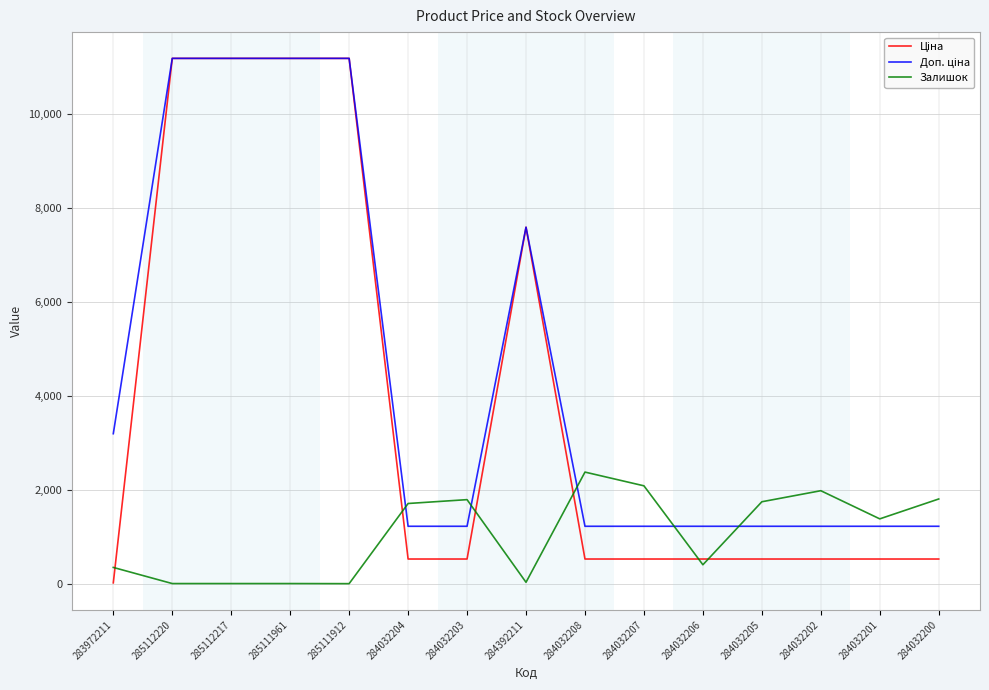

What is the greatest value displayed?

11188.2